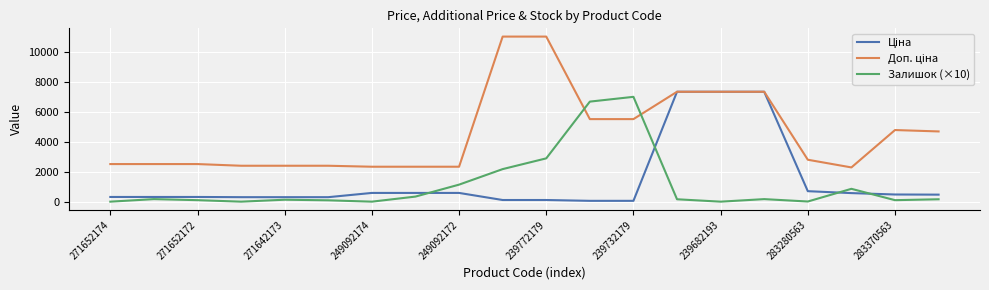

What is the greatest value displayed?

11055.0